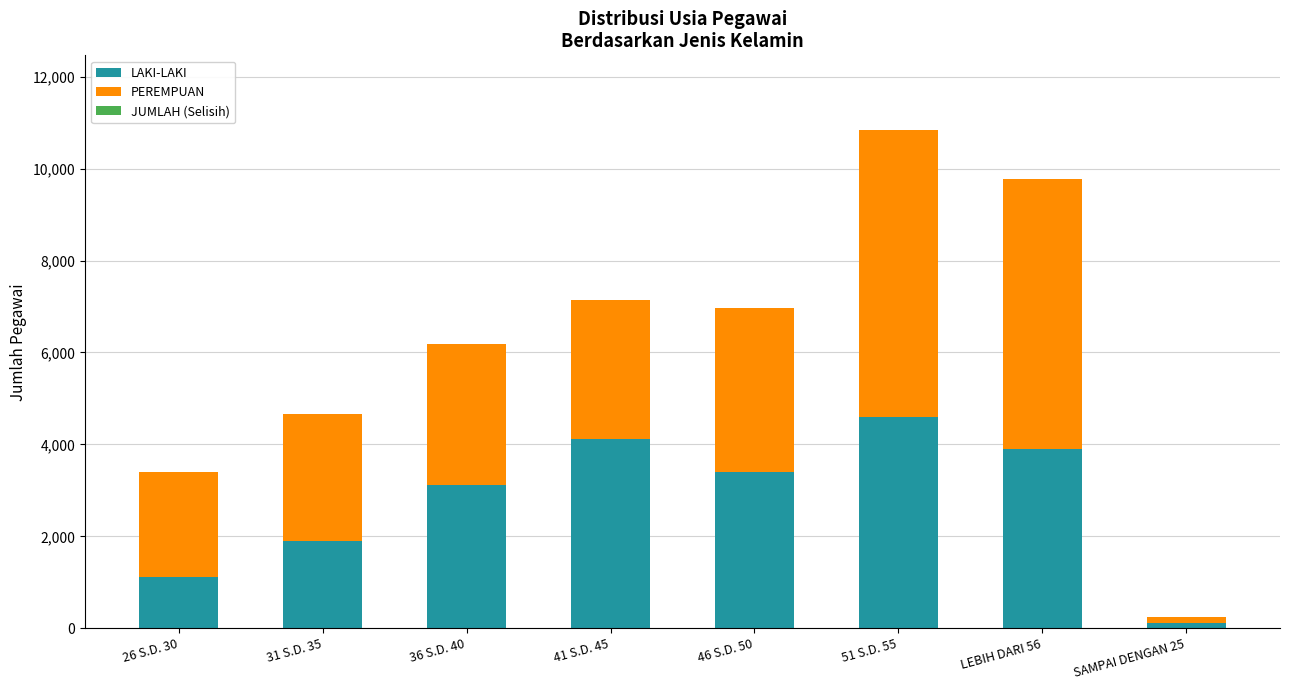

At which category is the sum across all series the highest?

51 S.D. 55